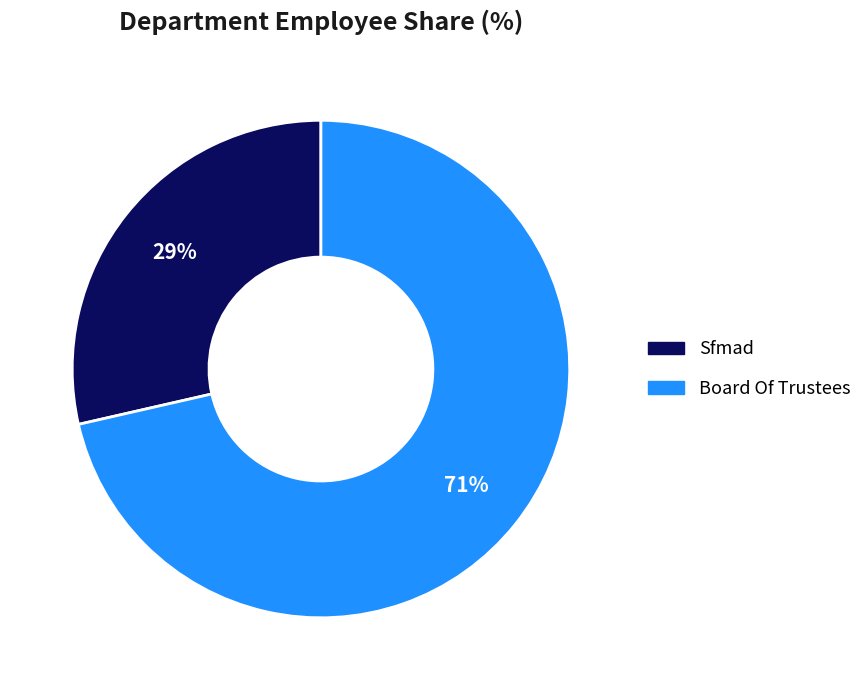

Is the sum of Sfmad and Board Of Trustees greater than half?

Yes